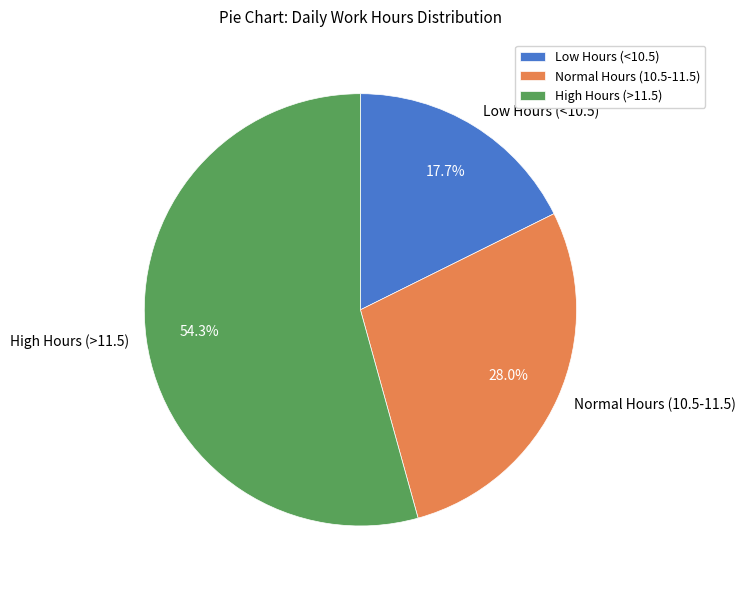

What percentage do High Hours (>11.5) and Normal Hours (10.5-11.5) together represent?

82.3%